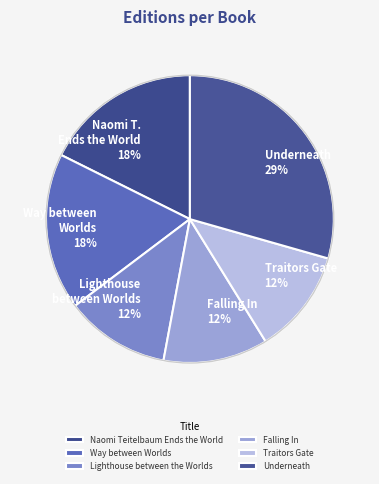

How many segments does this pie chart have?

6